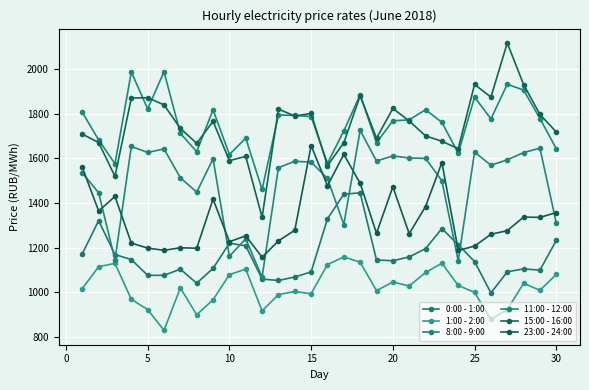

How many data points in 1:00 - 2:00 are above 1019?

15